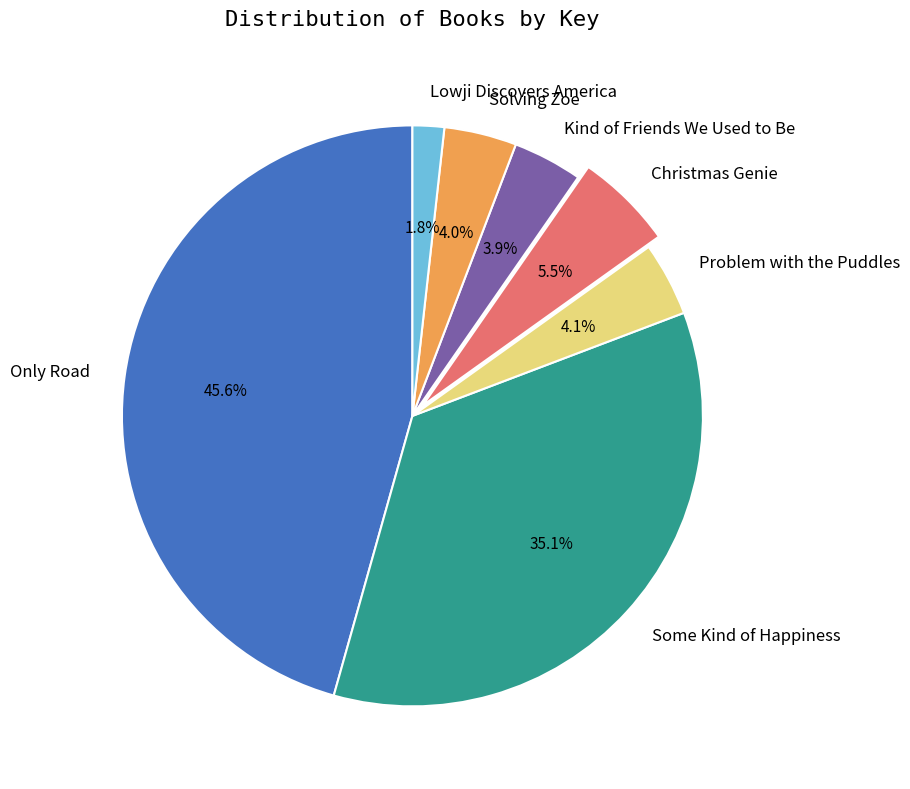

To the nearest percent, what is the average slice percentage?

14%